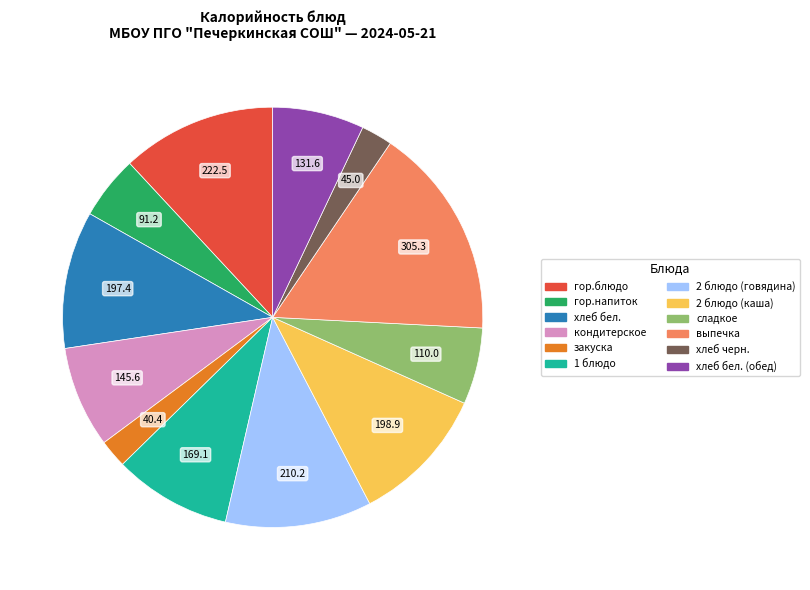

Is there a majority slice in this chart?

No